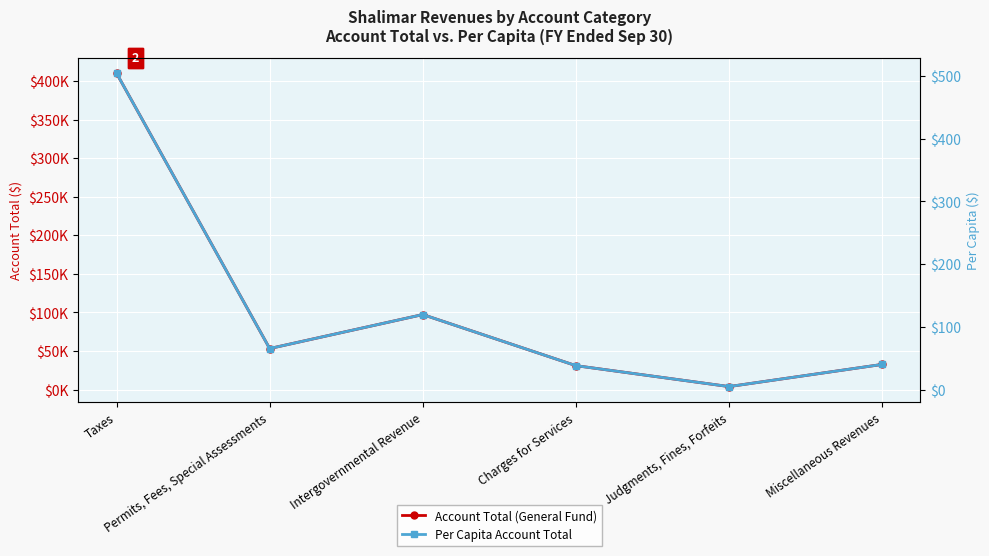

Which has a higher value, Judgments, Fines, Forfeits or Miscellaneous Revenues?

Miscellaneous Revenues